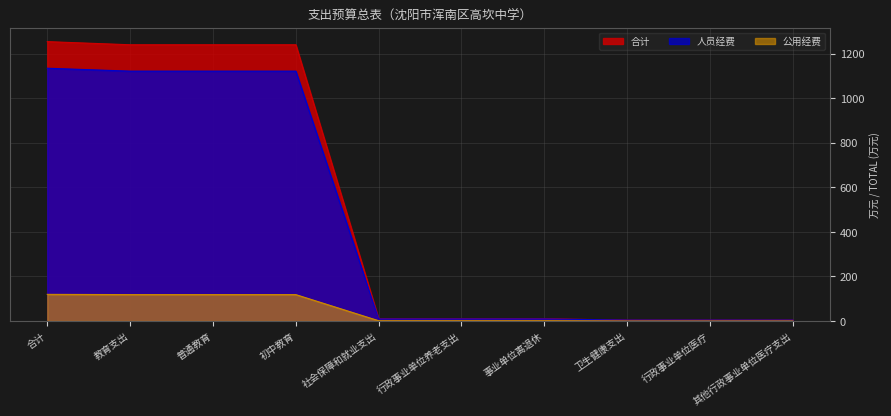

How many data points in 合计 are less than 10?

3